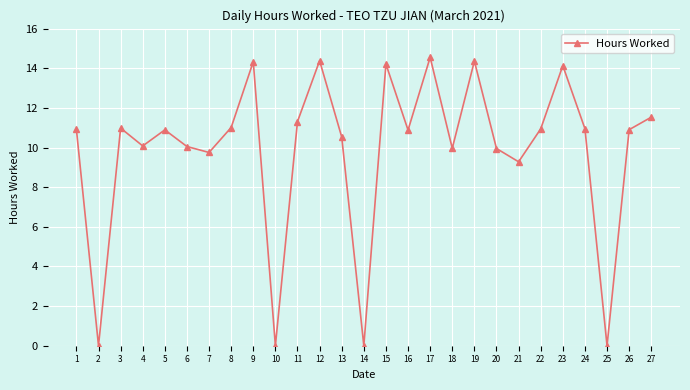

What is the difference between the maximum and minimum values?

14.6